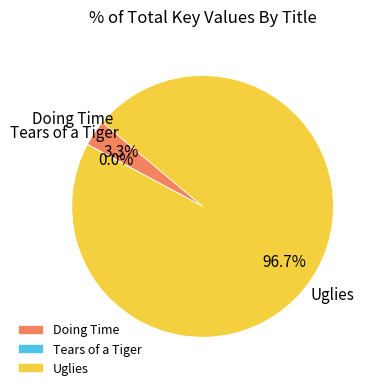

What percentage do Uglies and Doing Time together represent?

100.0%